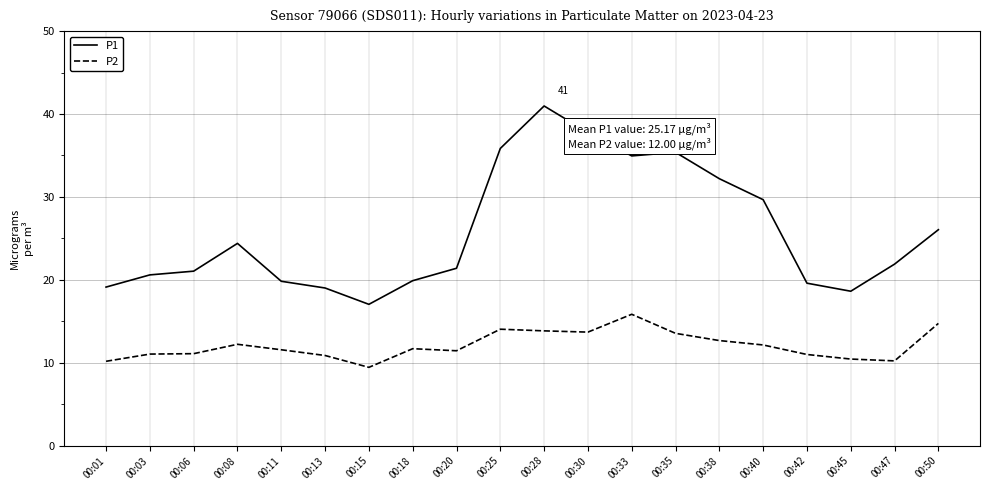

What is the total value across all series at 00:08?

36.6